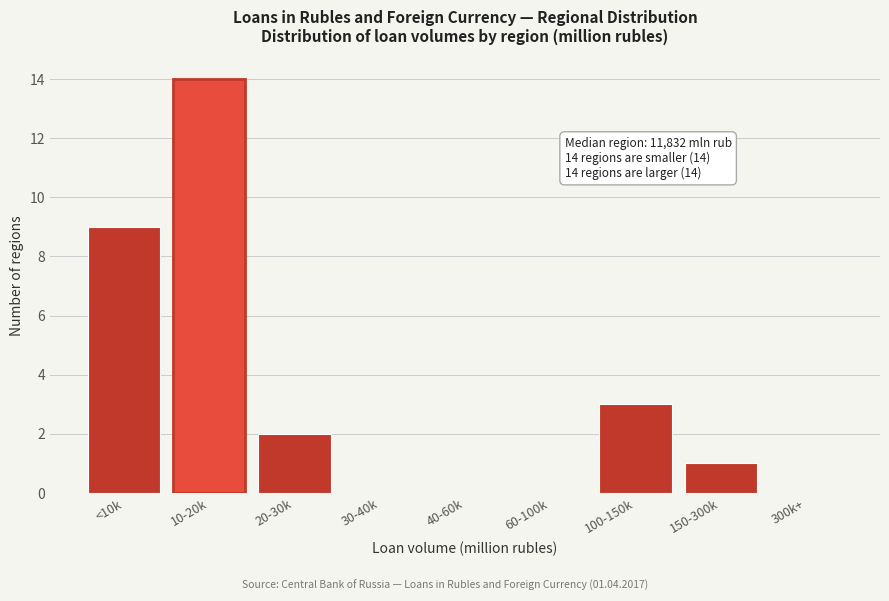

Reading left to right, list all the values displayed in this chart.

<10k=9	10-20k=14	20-30k=2	30-40k=0	40-60k=0	60-100k=0	100-150k=3	150-300k=1	300k+=0